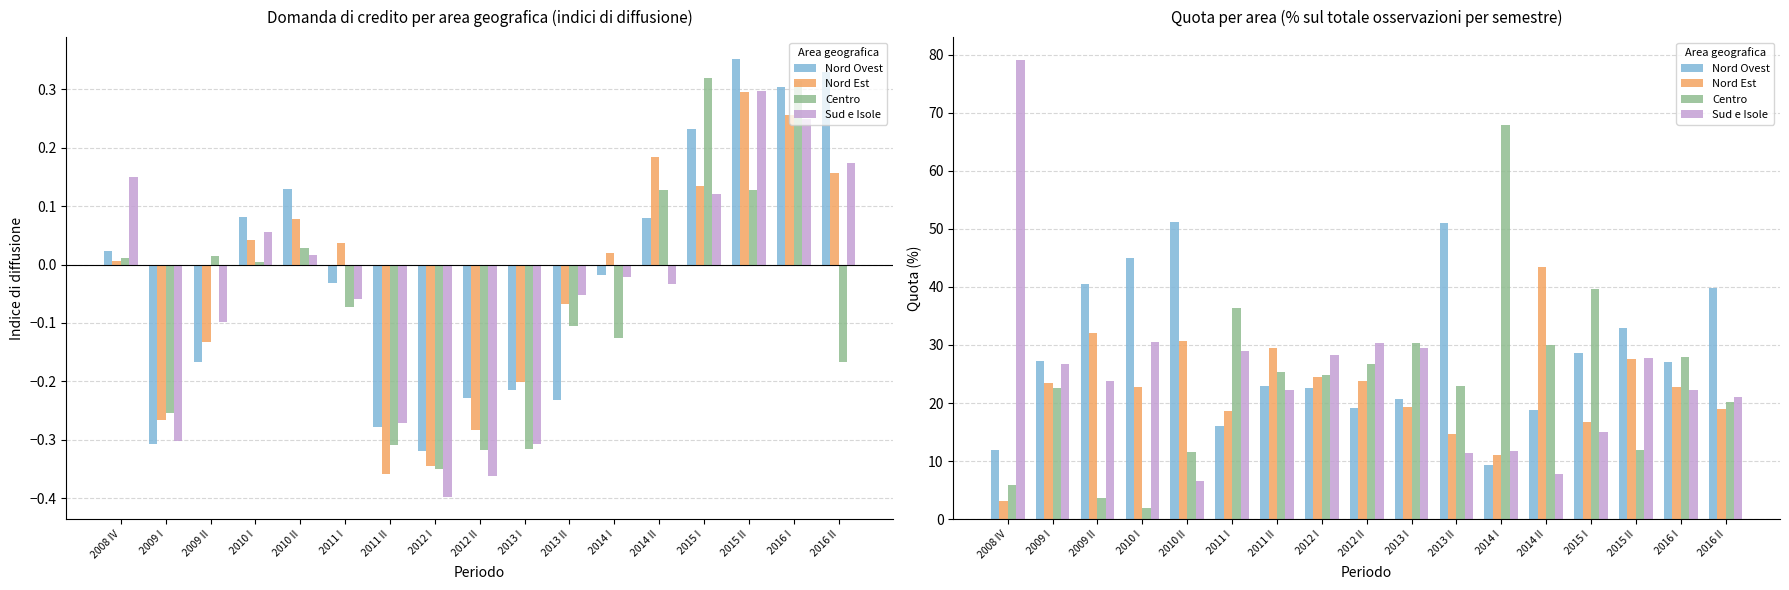

What is the difference between the maximum and minimum values in the Nord Est series?

40.3